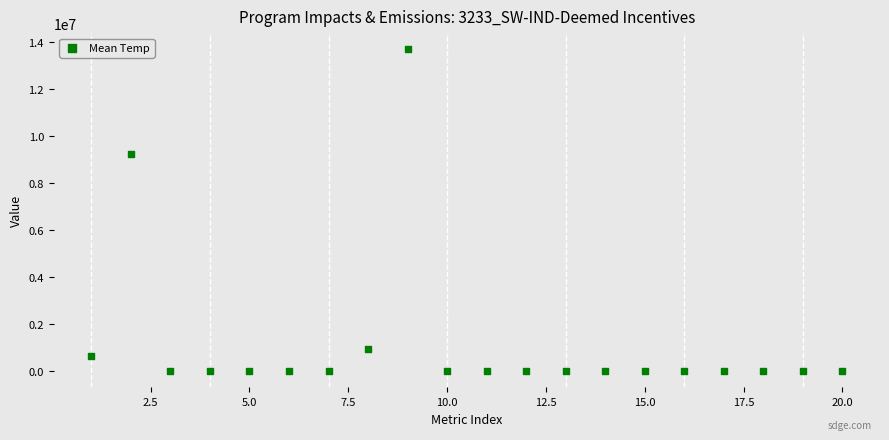

What Y value in the scatter plot is closest to 6842097?

9251860.0